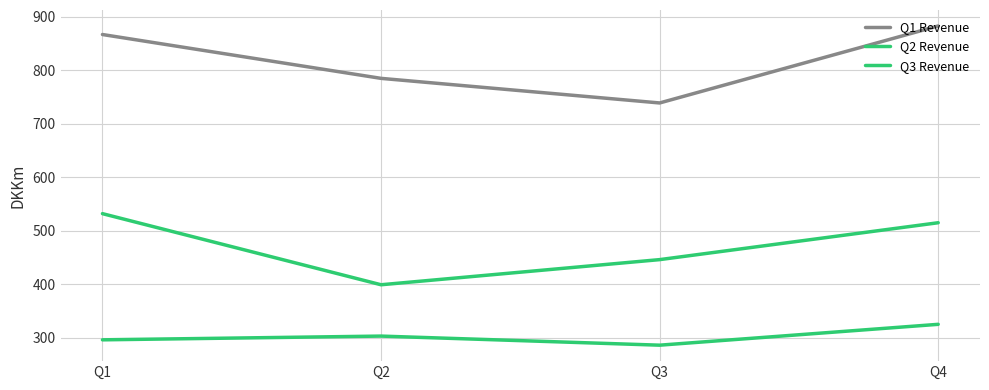

Which series has the widest spread of values?

Q1 Revenue